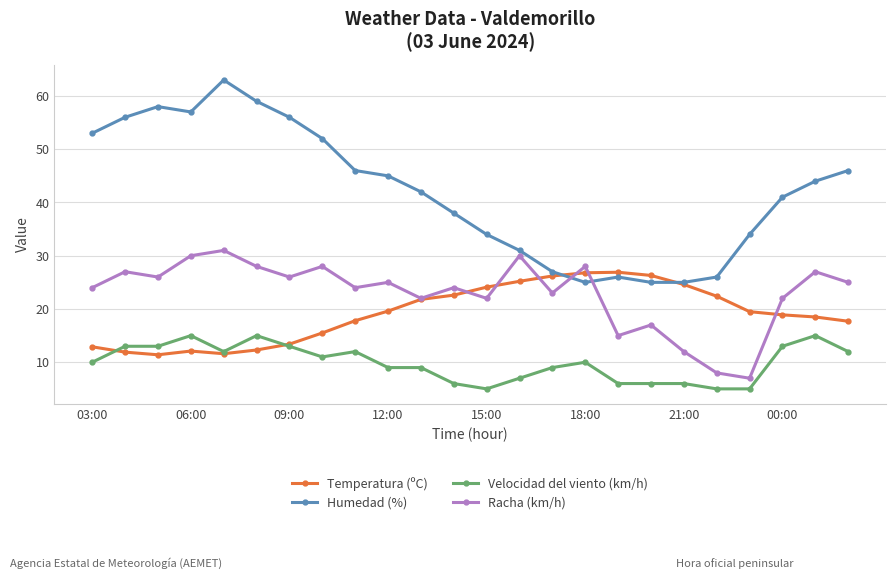

What is the average value of the Temperatura (ºC) series?

19.2